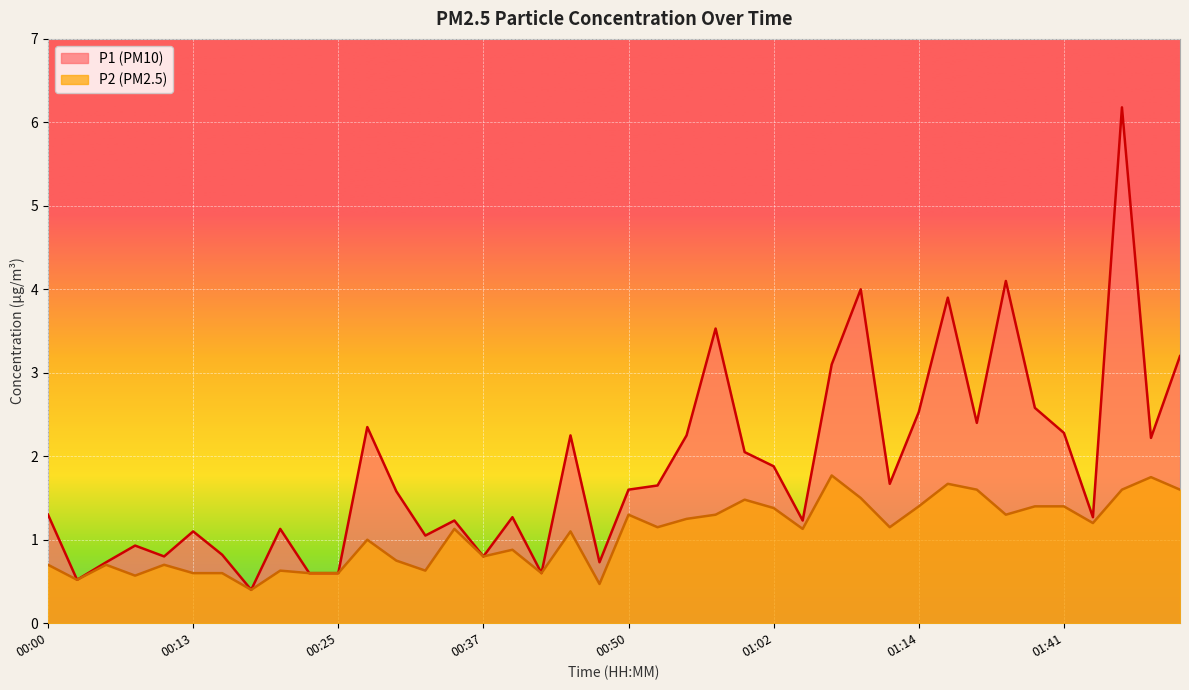

Is the value of P2 at 00:20 greater than the value of P1 at 01:33?

No